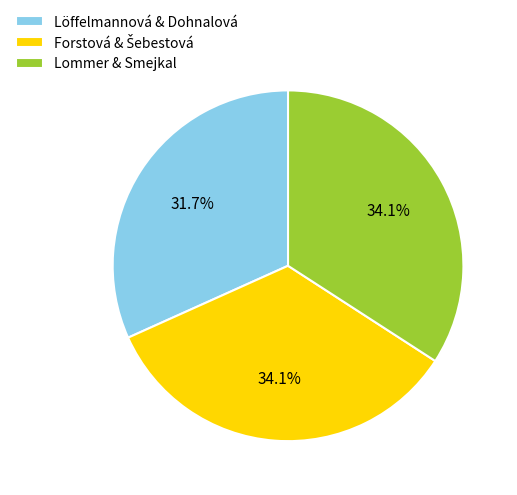

Does any single category account for the majority?

No